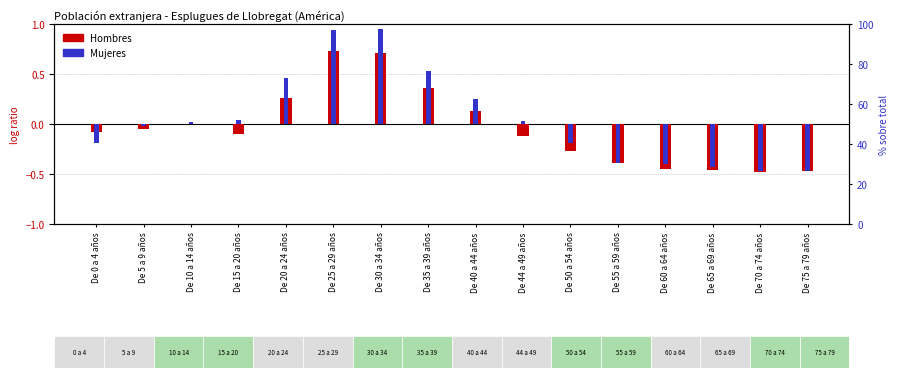

What is the value of the Mujeres bar at the 1st from the left?

-0.2